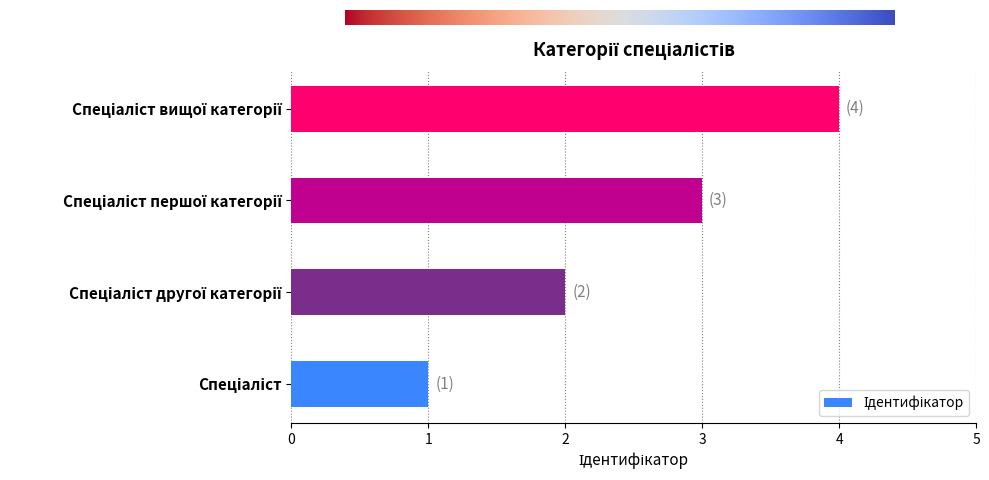

What is the sum of all values?

10